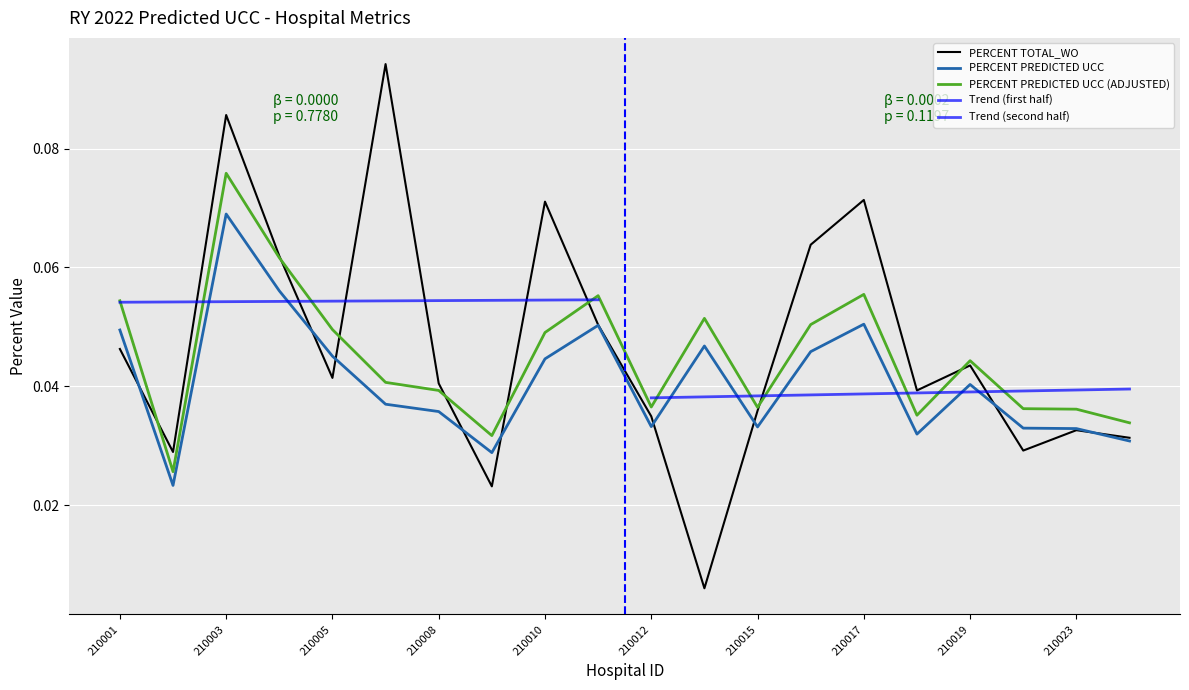

Reading left to right, what are all the values shown in this chart?

PERCENT TOTAL_WO: 210001=0.0	210002=0.0	210003=0.1	210004=0.1	210005=0.0	210006=0.1	210008=0.0	210009=0.0	210010=0.1	210011=0.1	210012=0.0	210013=0.0	210015=0.0	210016=0.1	210017=0.1	210018=0.0	210019=0.0	210022=0.0	210023=0.0	210024=0.0
PERCENT PREDICTED UCC: 210001=0.0	210002=0.0	210003=0.1	210004=0.1	210005=0.0	210006=0.0	210008=0.0	210009=0.0	210010=0.0	210011=0.1	210012=0.0	210013=0.0	210015=0.0	210016=0.0	210017=0.1	210018=0.0	210019=0.0	210022=0.0	210023=0.0	210024=0.0
PERCENT PREDICTED UCC (ADJUSTED): 210001=0.1	210002=0.0	210003=0.1	210004=0.1	210005=0.0	210006=0.0	210008=0.0	210009=0.0	210010=0.0	210011=0.1	210012=0.0	210013=0.1	210015=0.0	210016=0.1	210017=0.1	210018=0.0	210019=0.0	210022=0.0	210023=0.0	210024=0.0